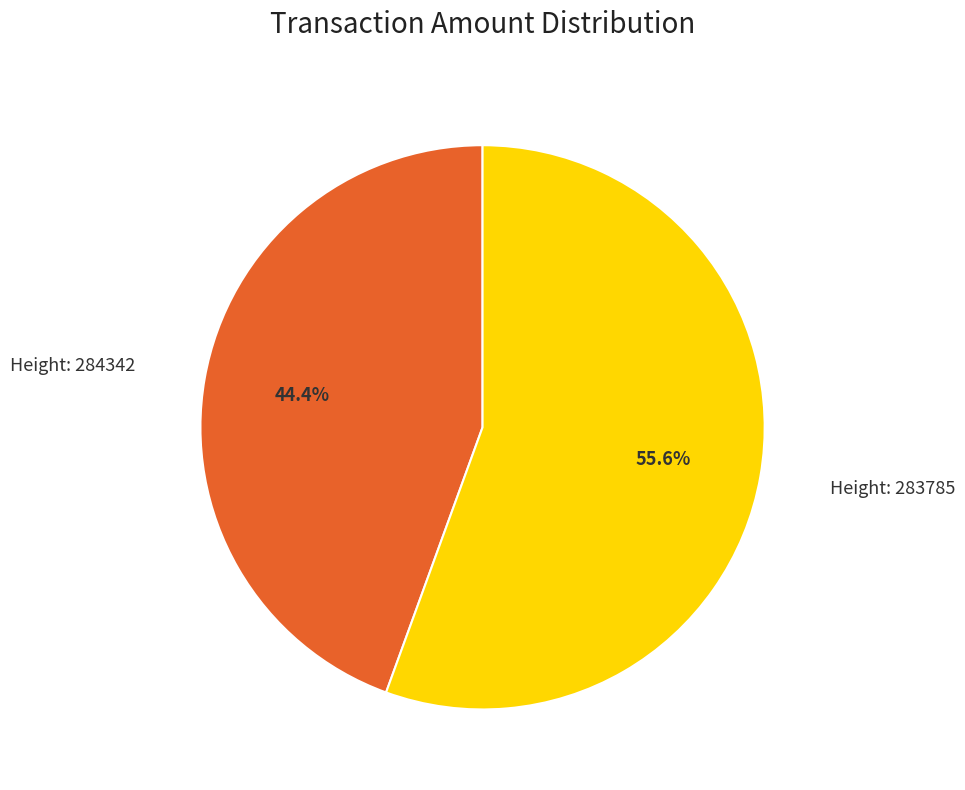

Does any single category account for the majority?

Yes